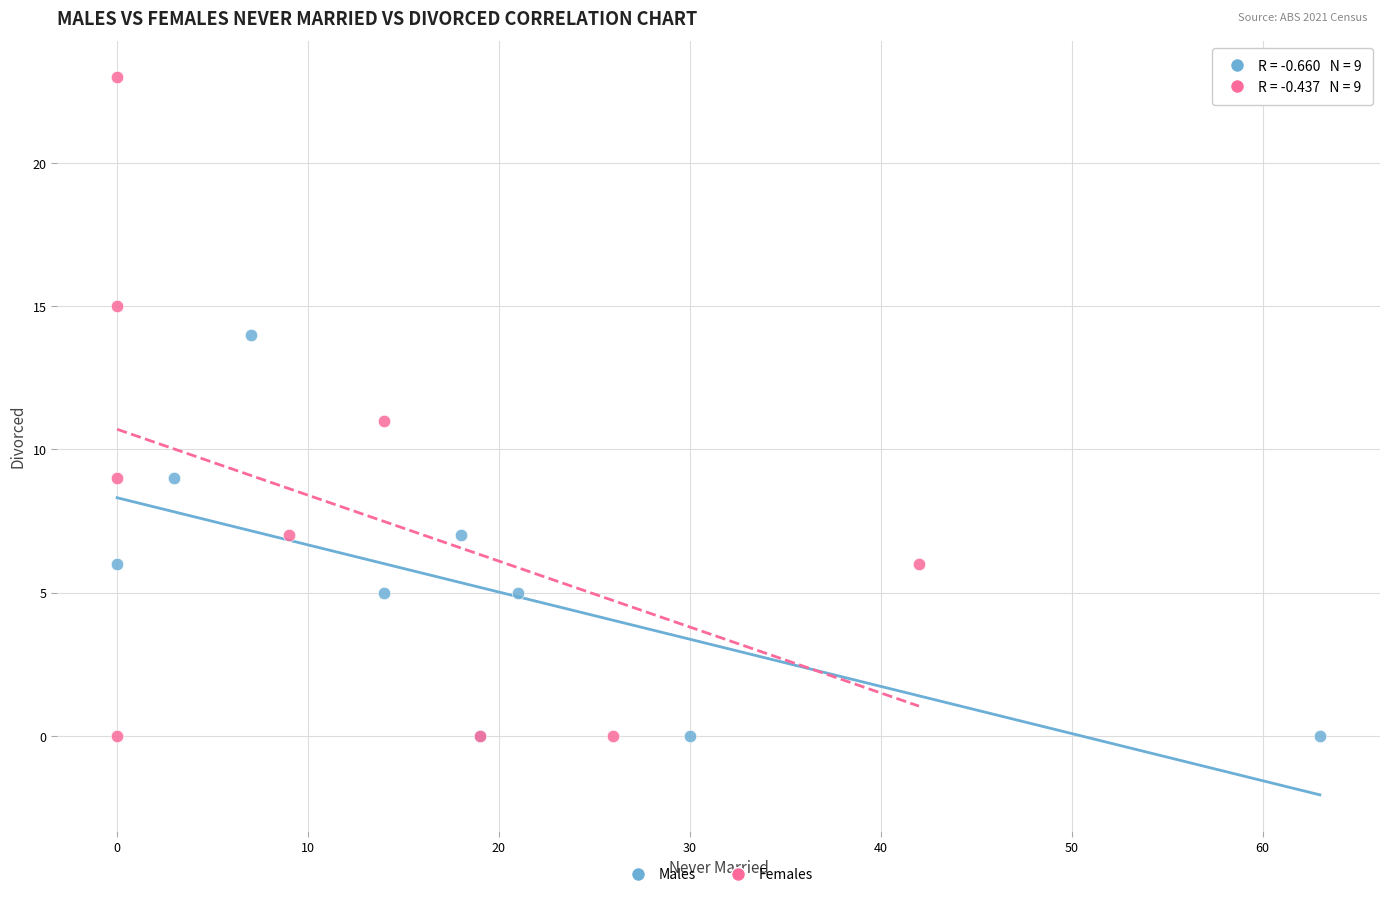

Which series has the largest Y range (max minus min)?

Females